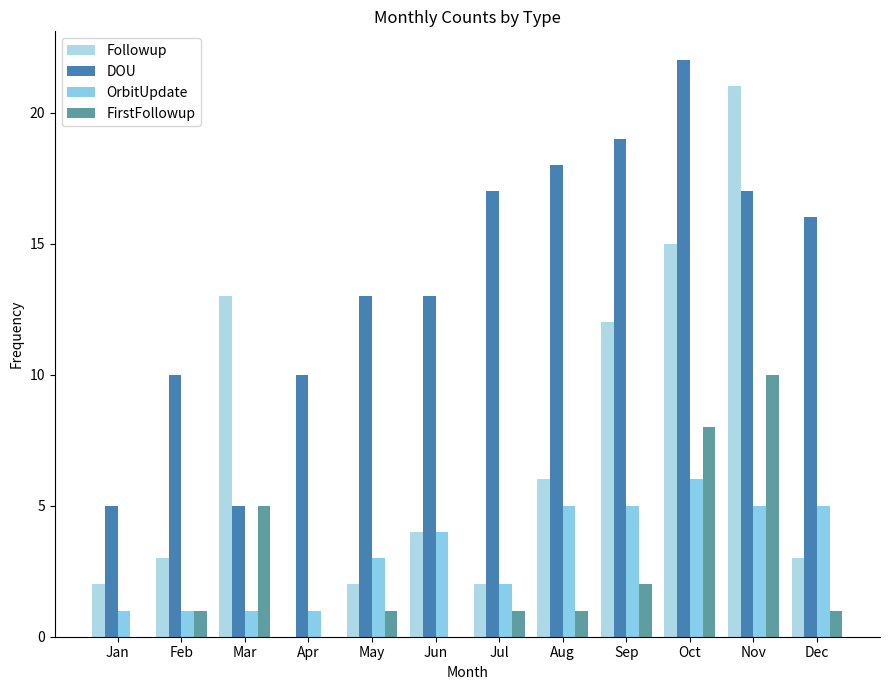

Which series changed the most between Feb and Dec?

DOU